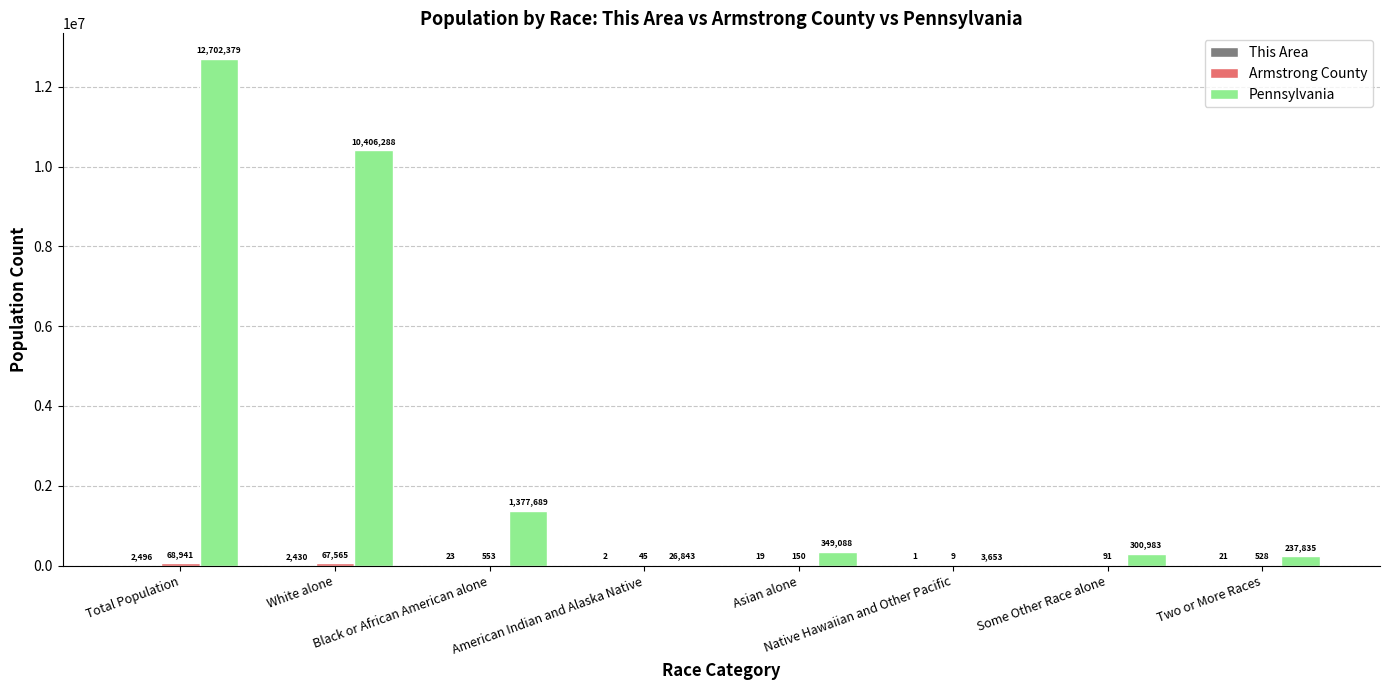

Which series has the largest total across all categories?

Pennsylvania